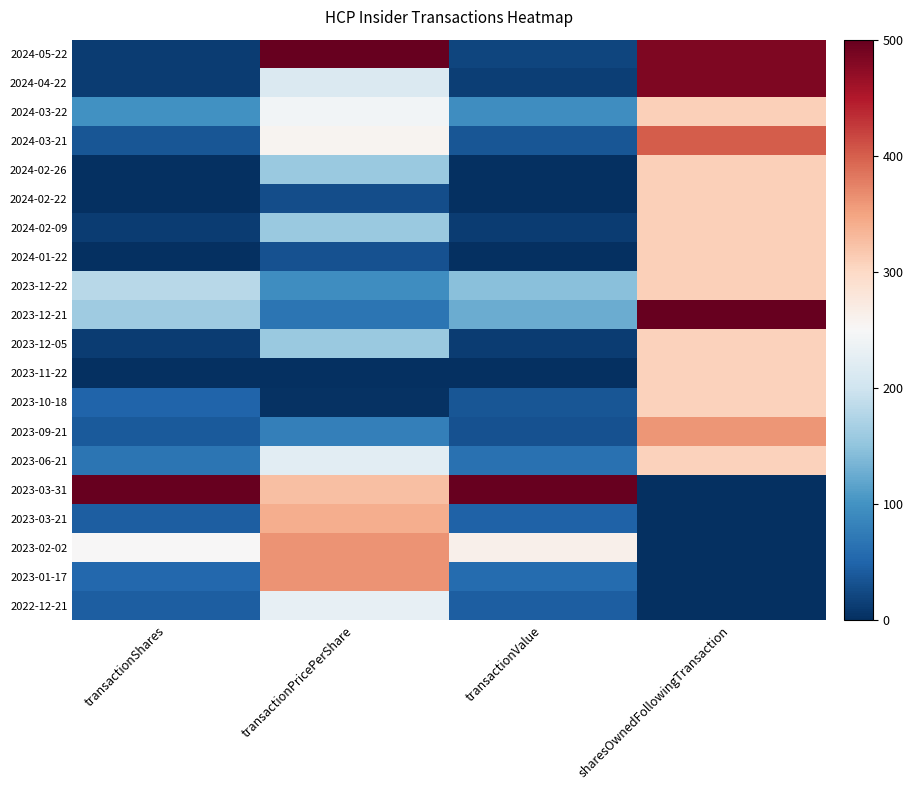

Which series changed the most between transactionShares and transactionValue?

2023-12-21